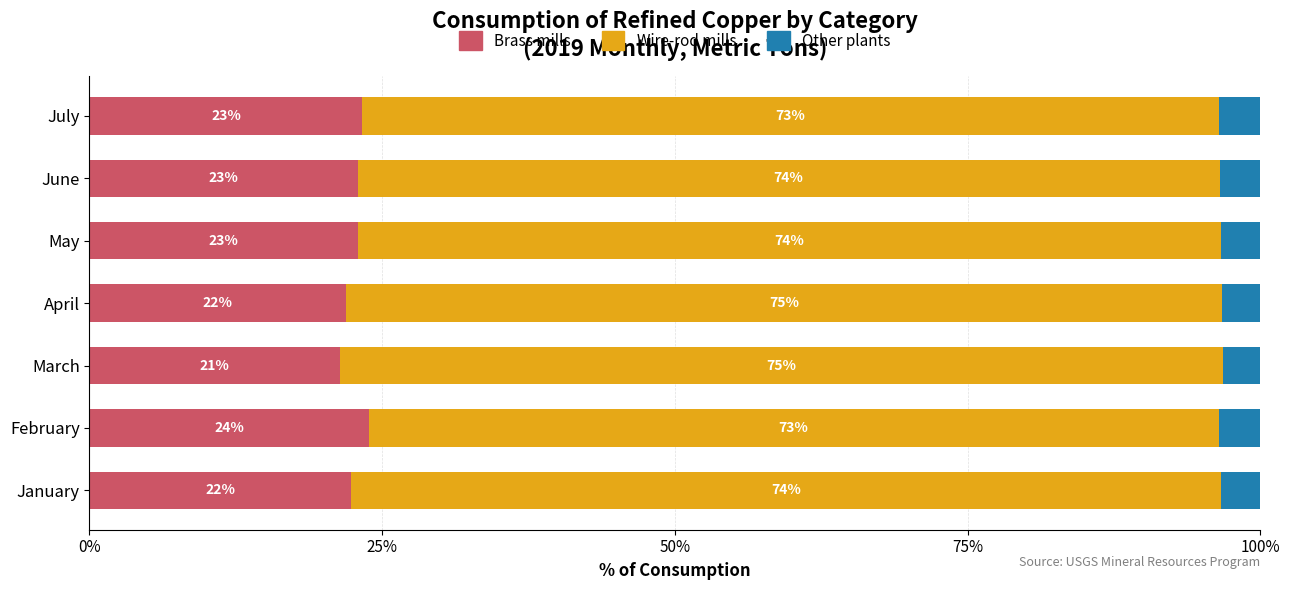

The Brass mills series shows 22.9 at May. True or false?

True